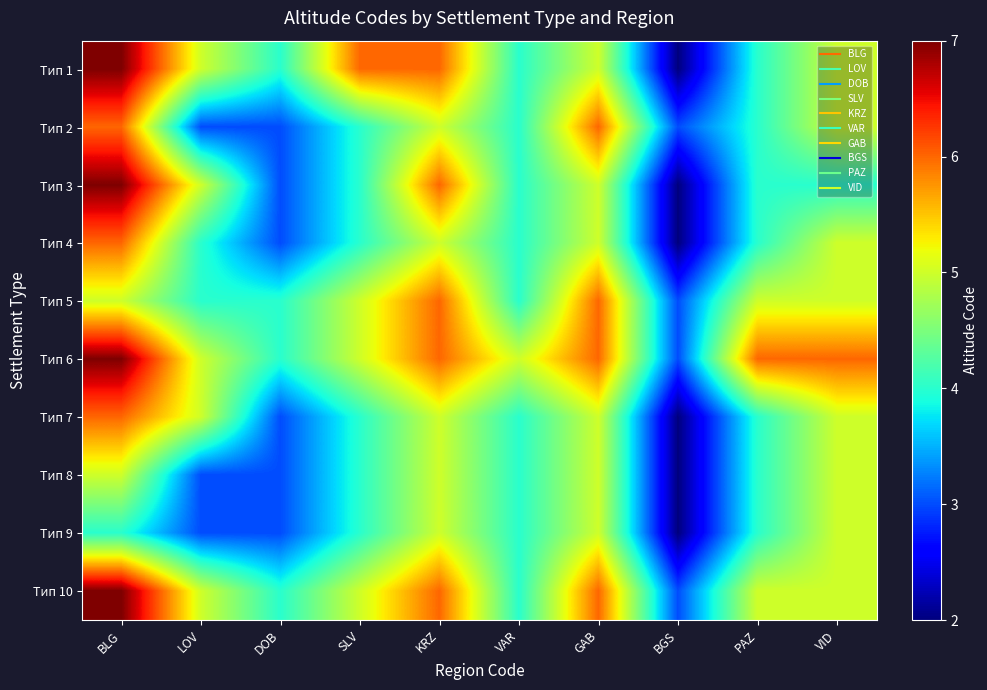

What is the total value across all series at BGS?

24